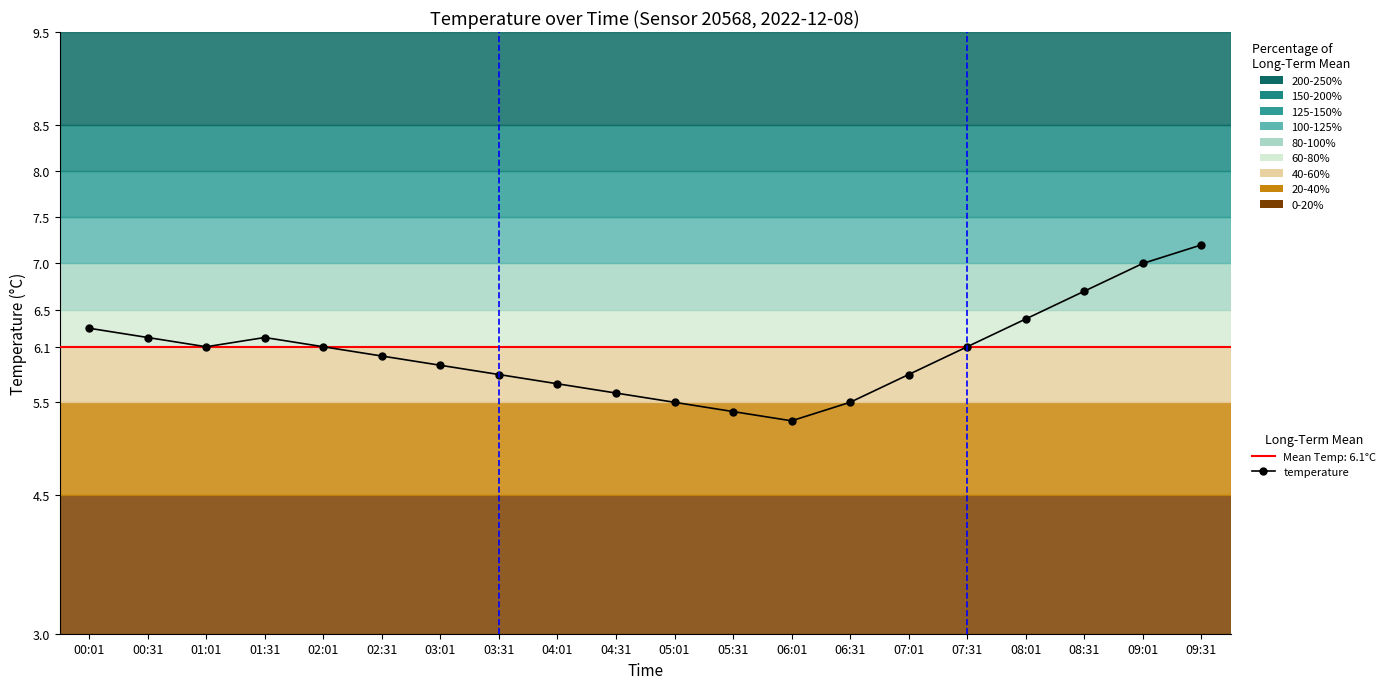

What is the sum of the values at 06:31 and 09:31?

12.7